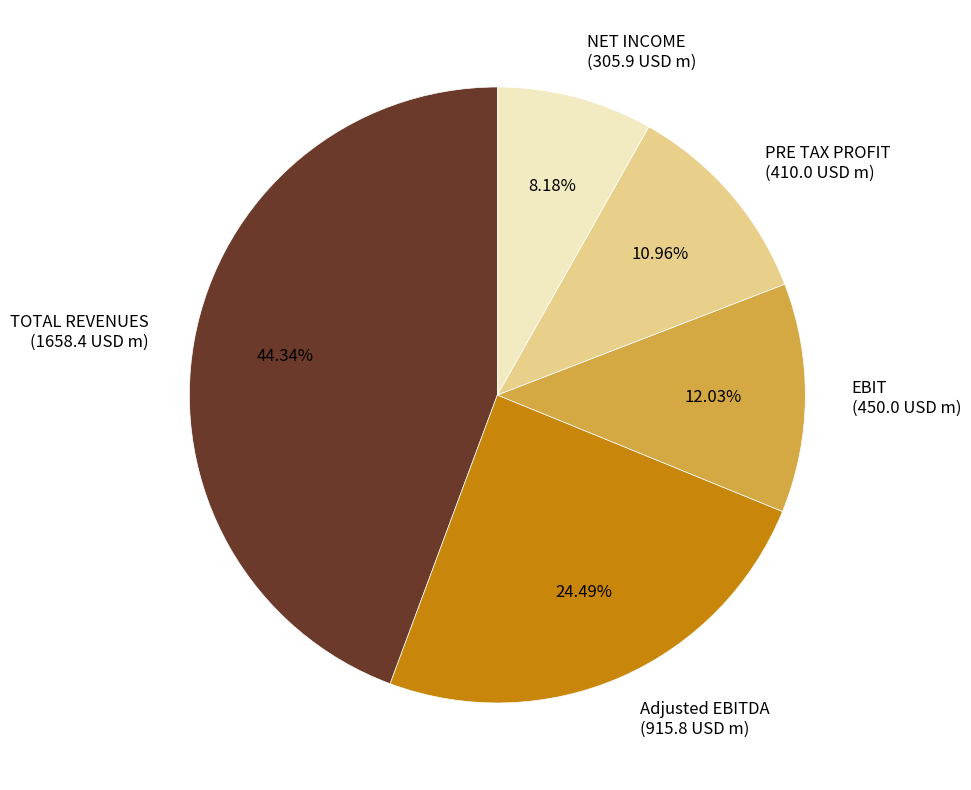

To the nearest percent, what is the average slice percentage?

20%